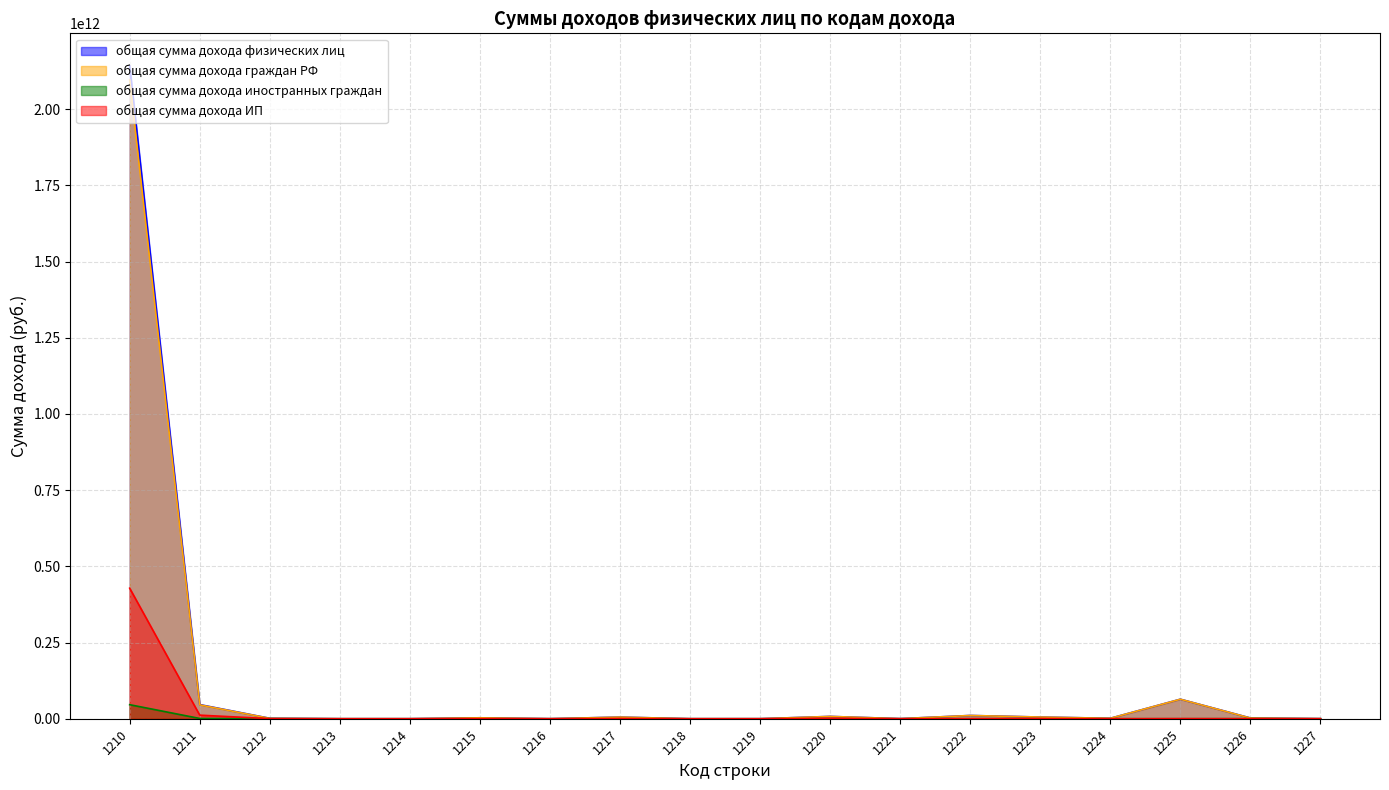

How many data points in общая сумма дохода иностранных граждан are less than 11990398?

9